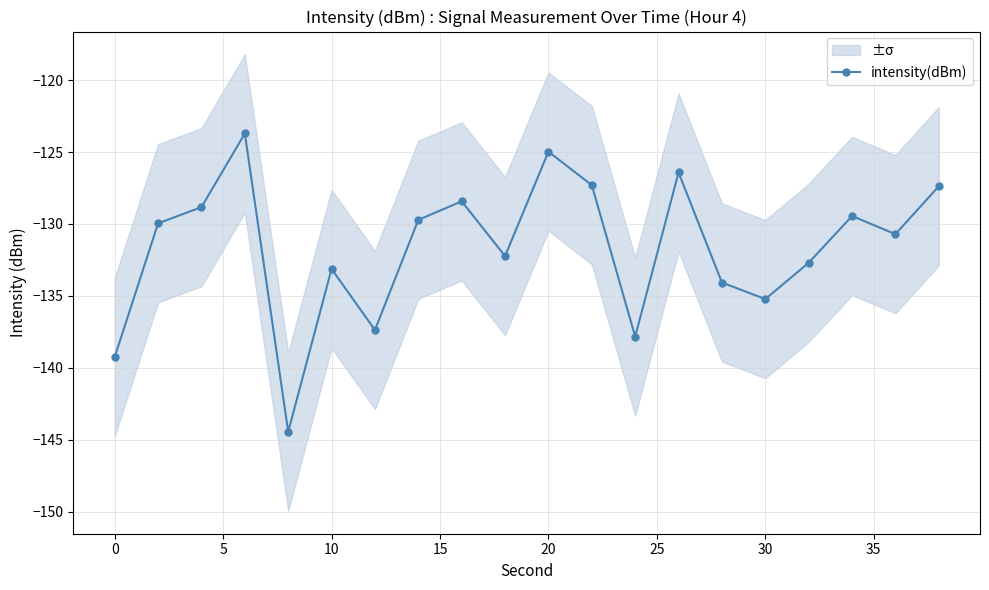

How many values are below -129?

13